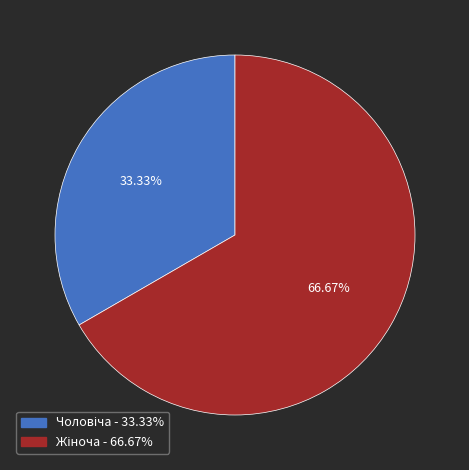

To the nearest percent, what is the difference between the largest and smallest slice percentages?

33%